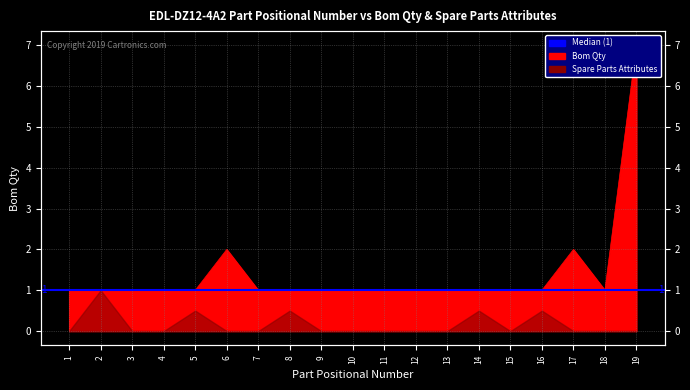

Approximately how many times larger is the value at 1 compared to 3?

1.0